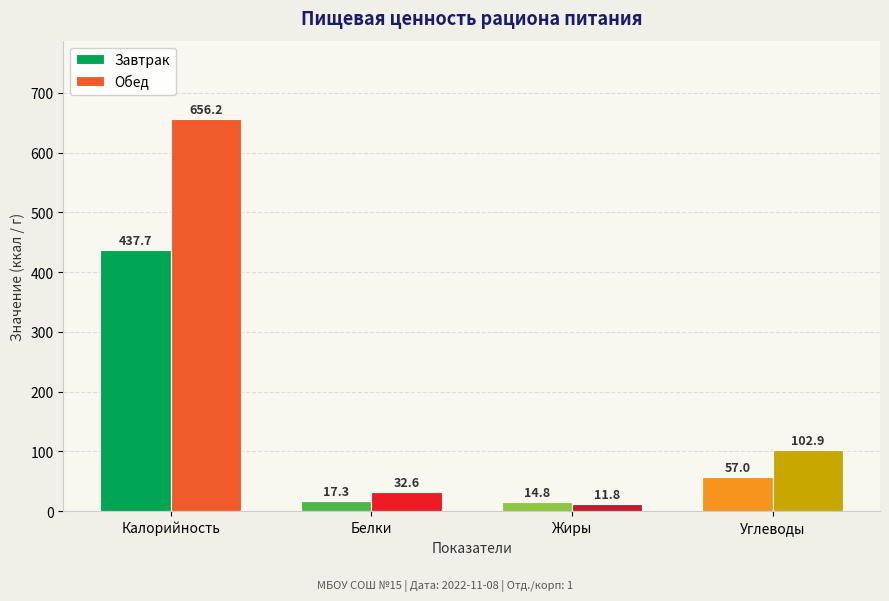

What is the label of the 1st bar from the left?

Калорийность